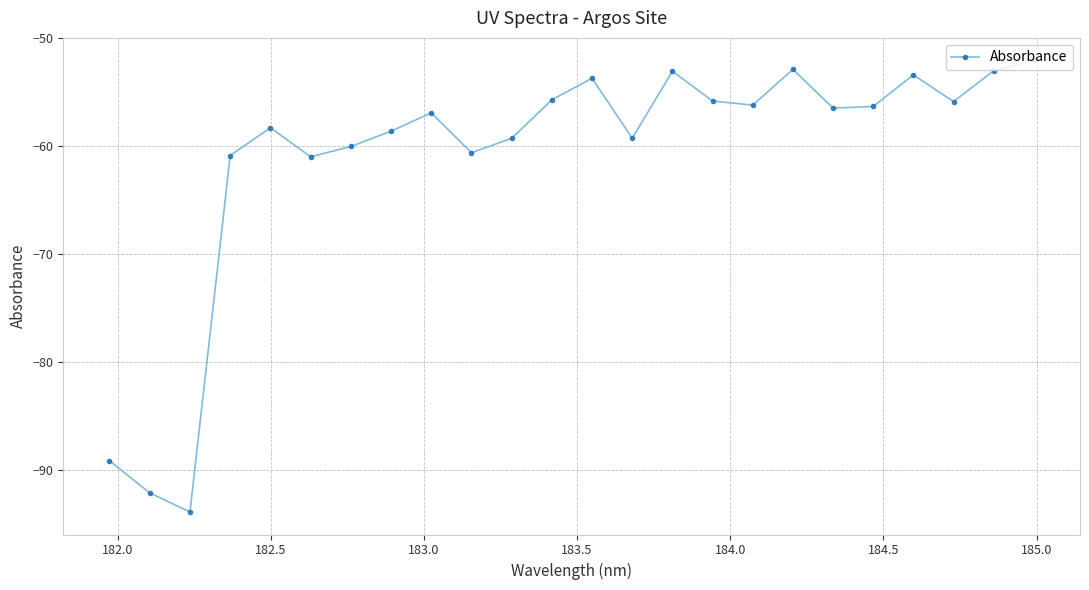

What is the greatest value displayed?

-52.1